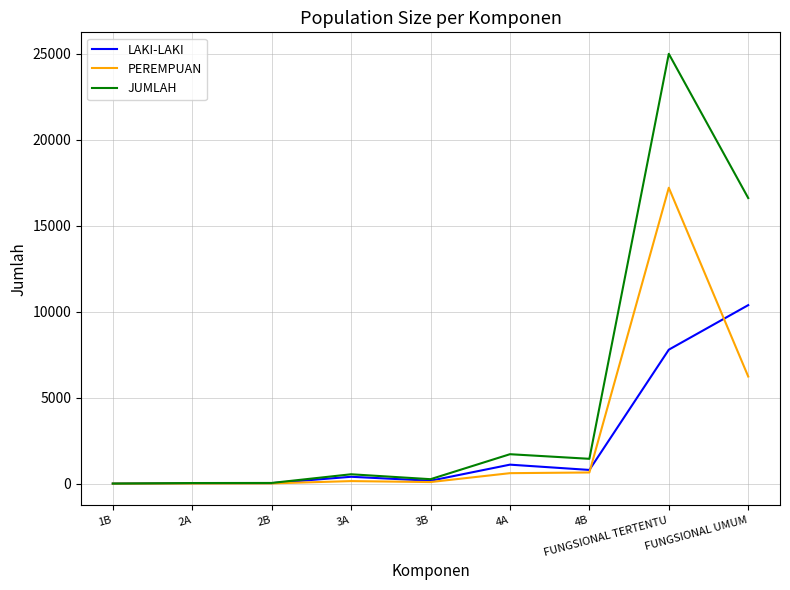

Which series changed the most between 2A and 4A?

JUMLAH